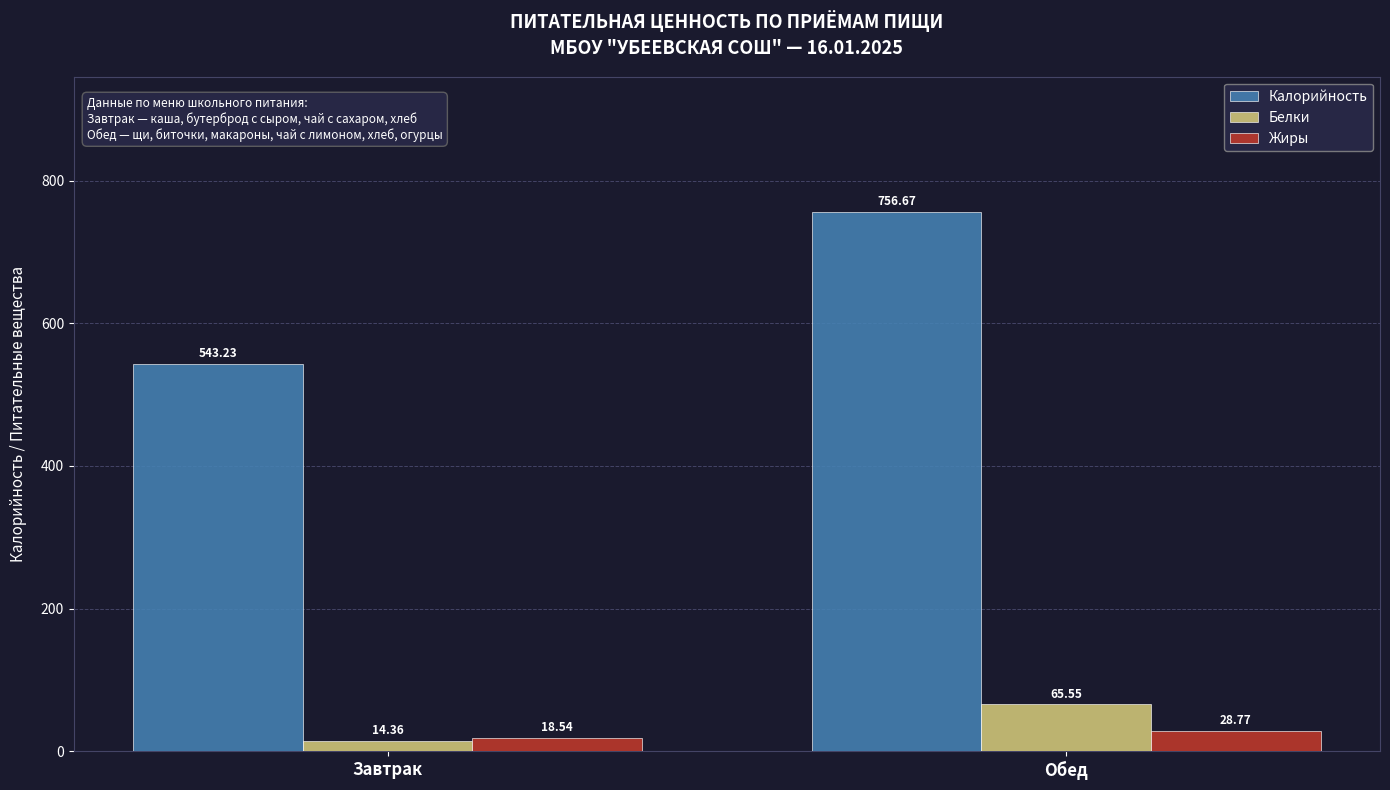

Where is Белки nearest to the value 39?

Завтрак